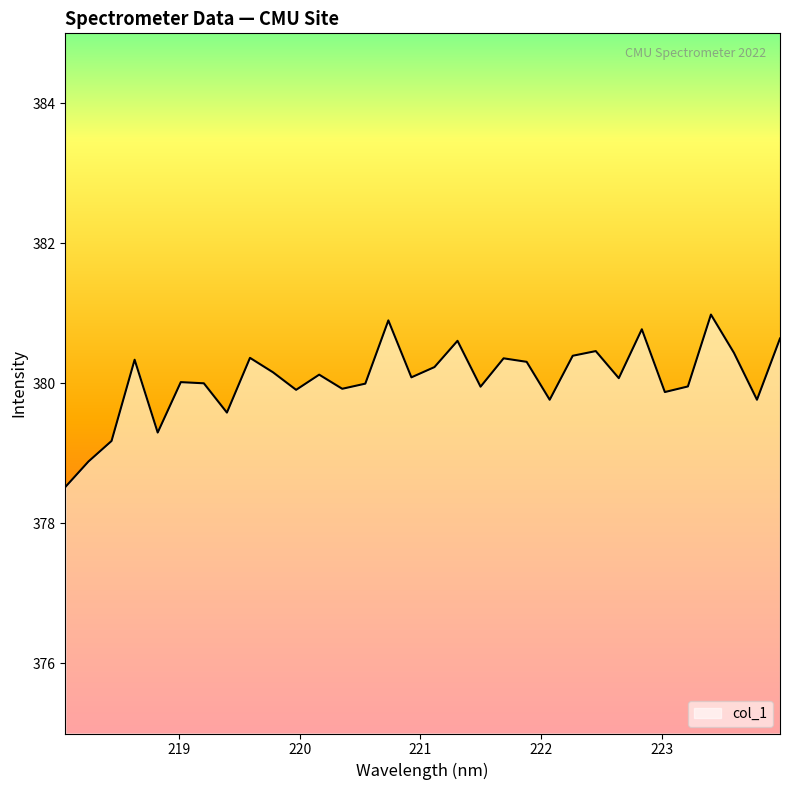

What is the difference between the maximum and minimum values?

2.5